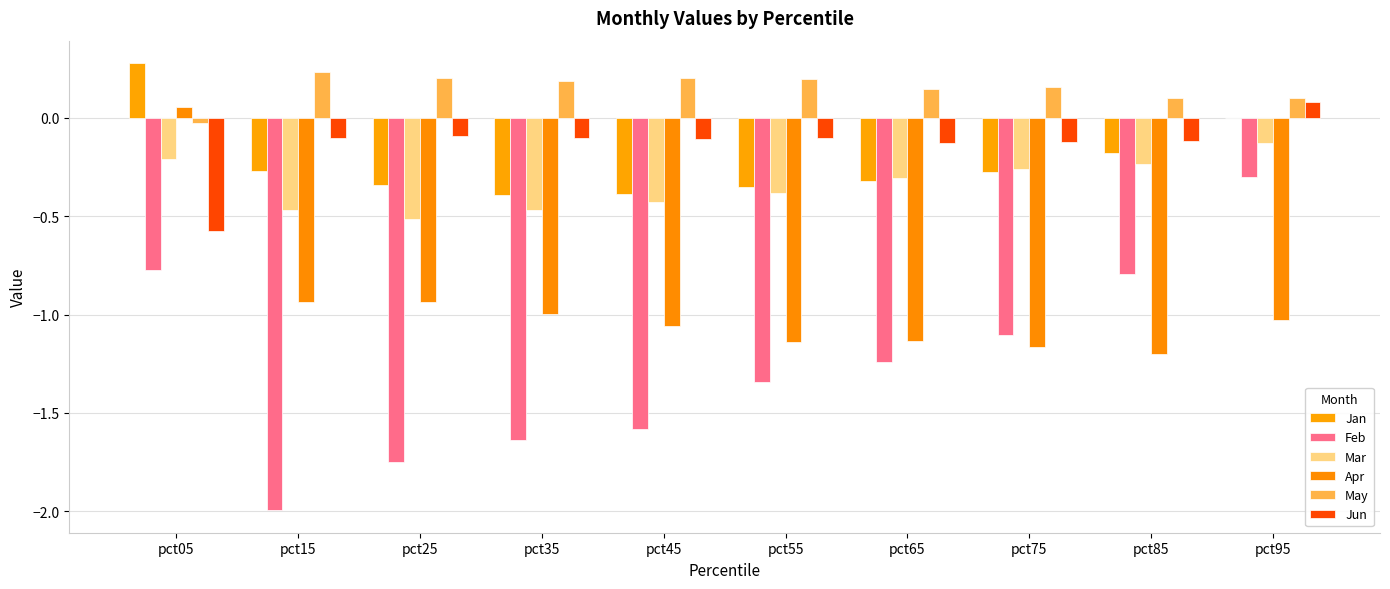

At which label does Feb reach its peak?

pct95